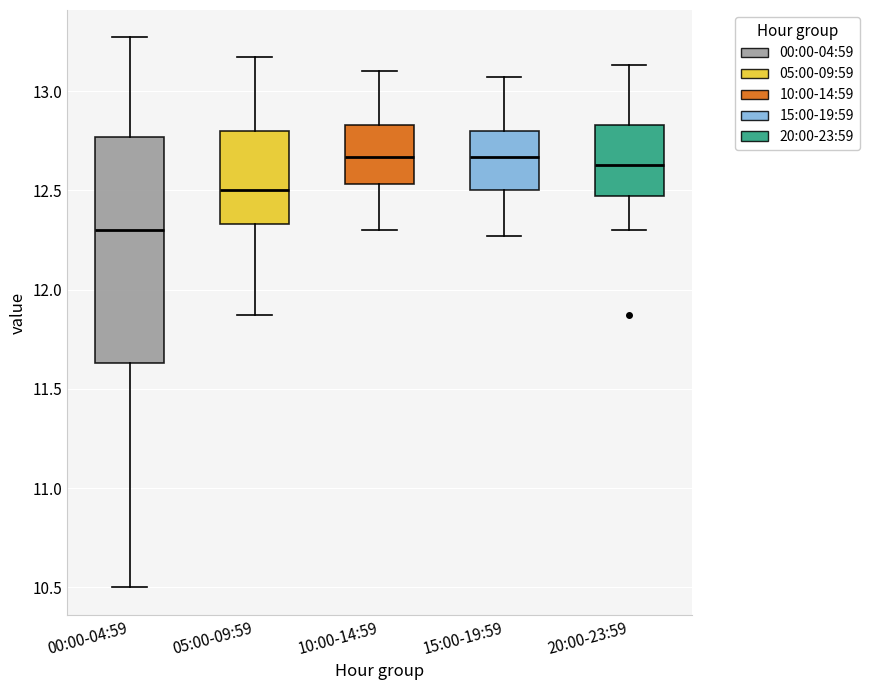

Which box has the lowest median line?

00:00-04:59